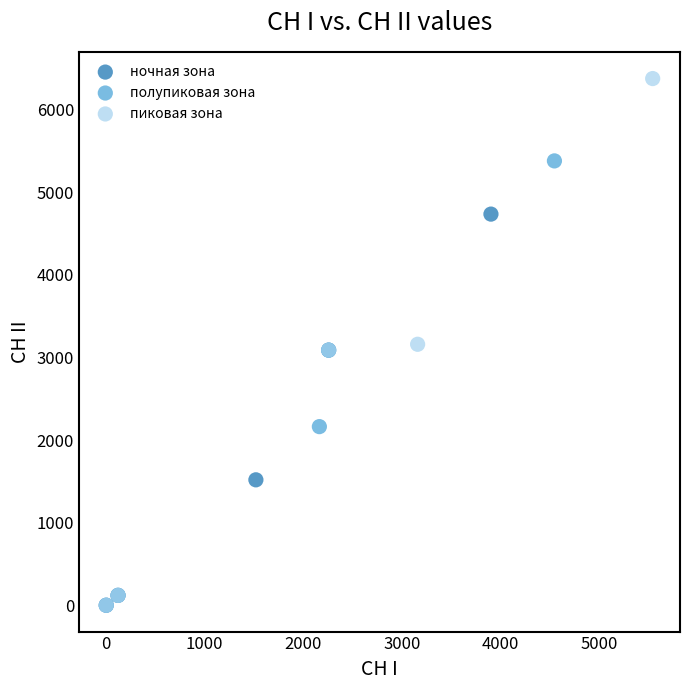

What are all the series names shown in the legend?

ночная зона, полупиковая зона, пиковая зона